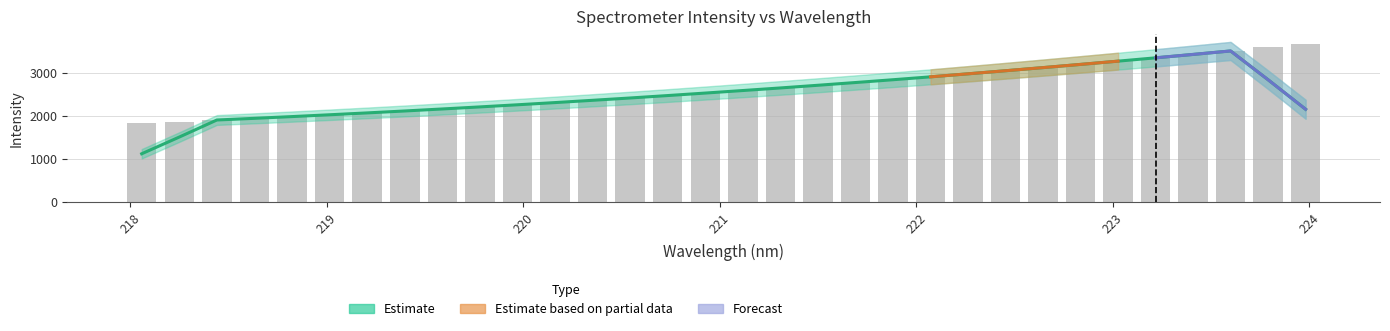

What is the minimum value shown in the chart?

1832.5